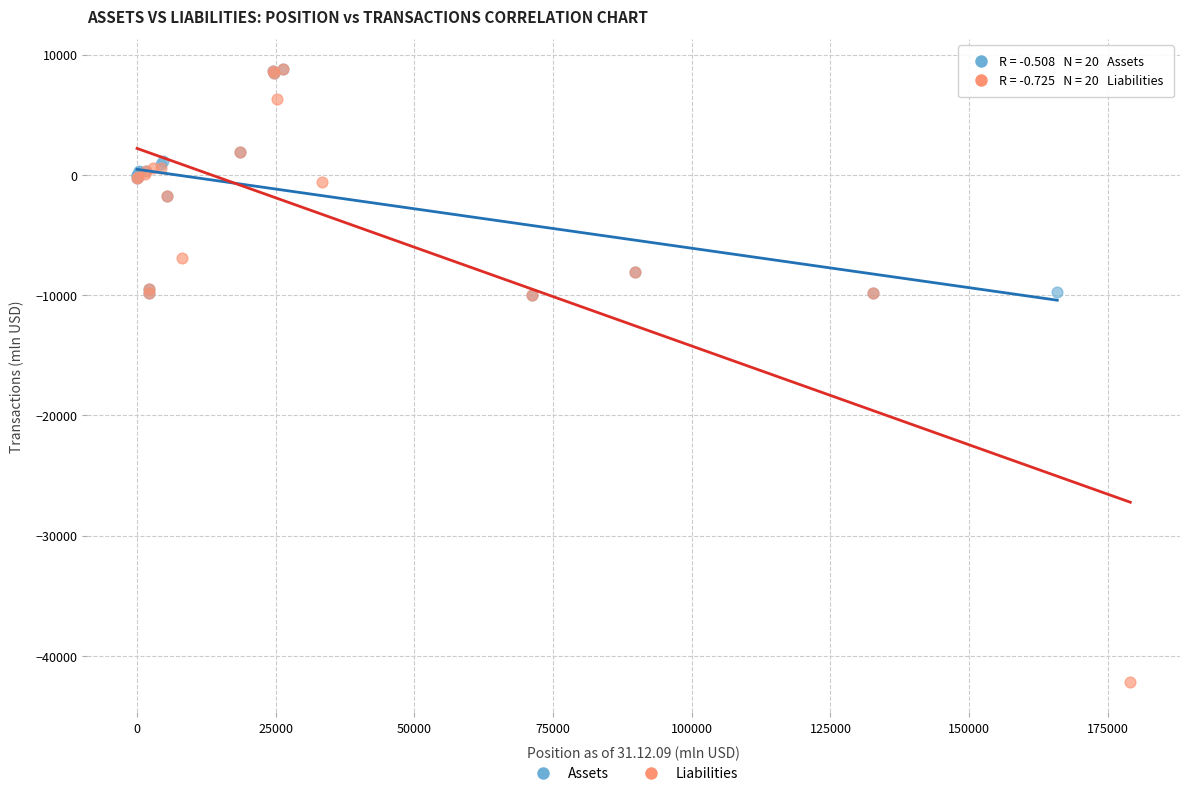

Which series reaches the minimum Y coordinate?

Liabilities